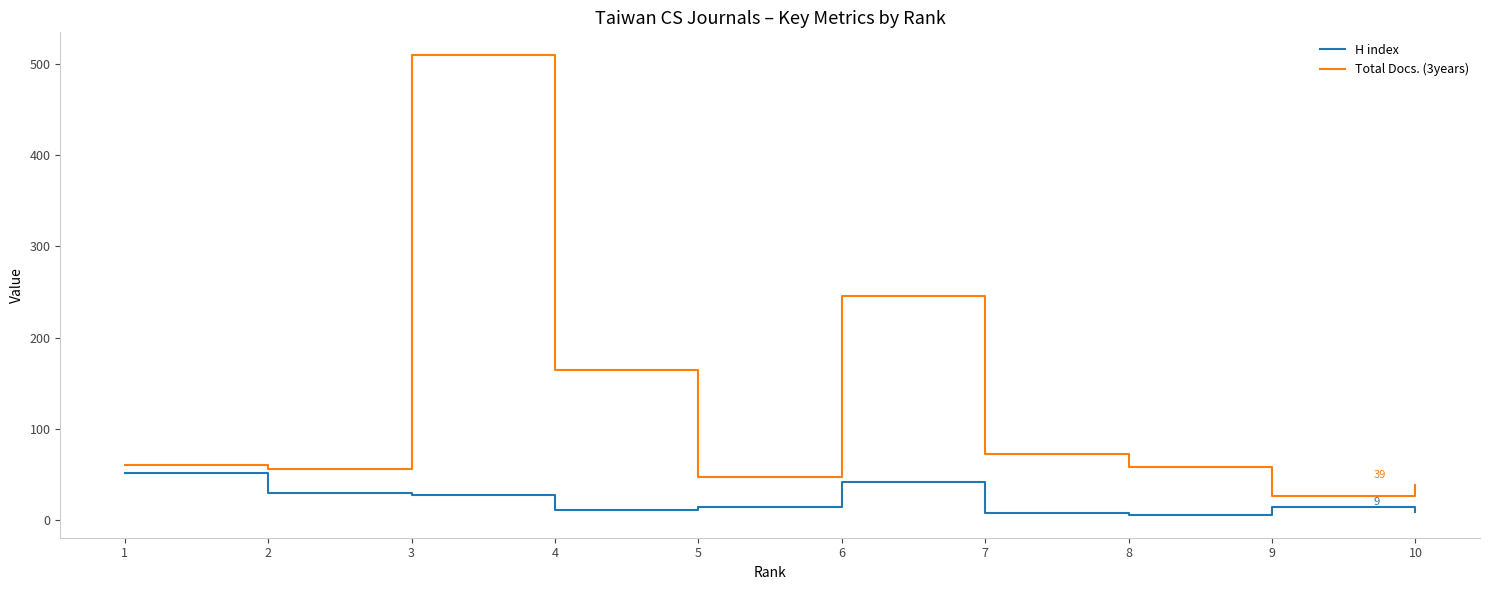

How many lines are shown in the chart?

2